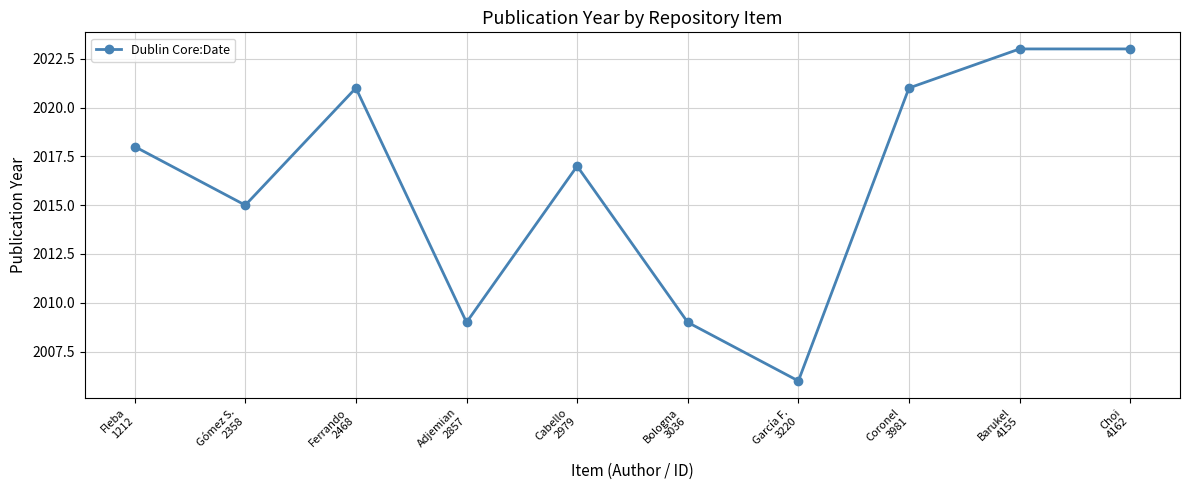

Where is the data nearest to the value 2014?

Gómez S.
2358